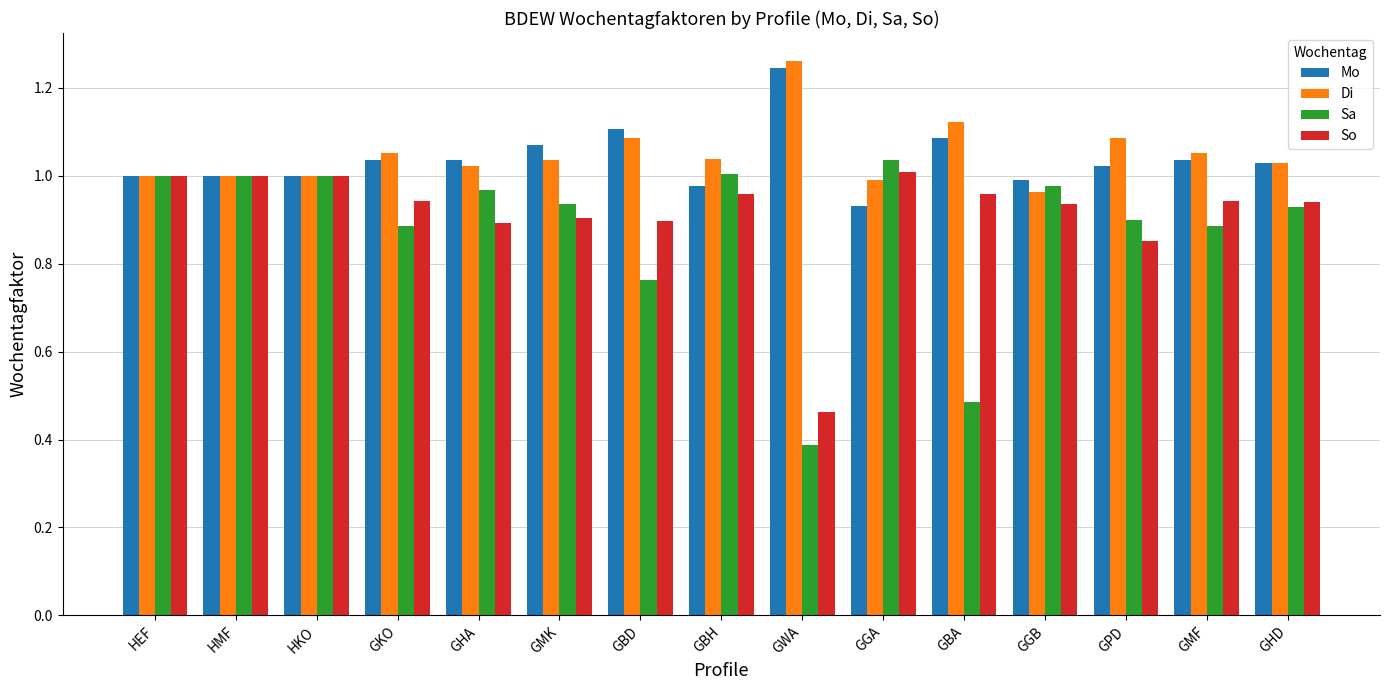

At how many categories does at least one series exceed 0?

15